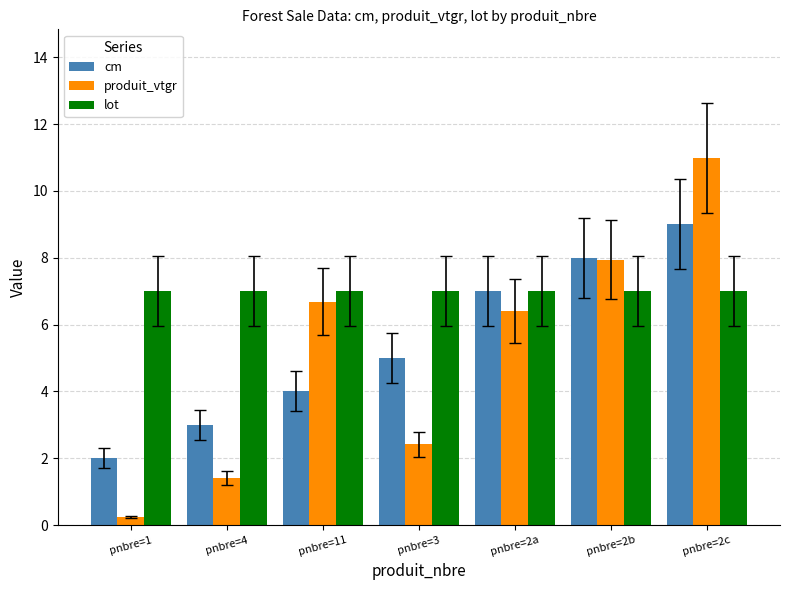

Reading left to right, list all the values displayed in this chart.

cm: 2.0	3.0	4.0	5.0	7.0	8.0	9.0
produit_vtgr: 0.2	1.4	6.7	2.4	6.4	7.9	11.0
lot: 7.0	7.0	7.0	7.0	7.0	7.0	7.0